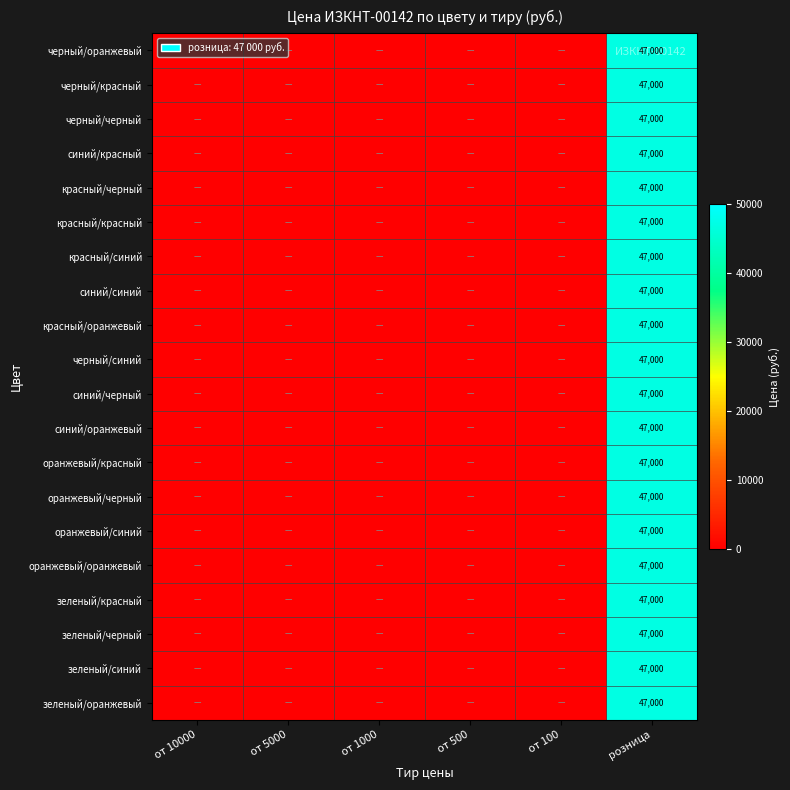

True or false: красный/синий has a value of 72970 at розница.

False